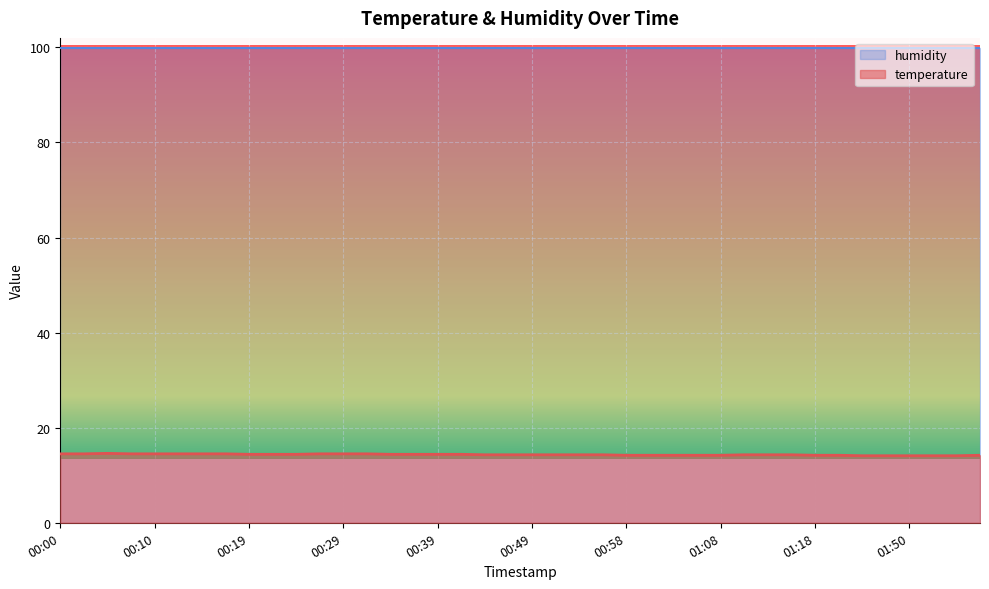

What is the change in value from 00:49 to 01:08?

-0.1